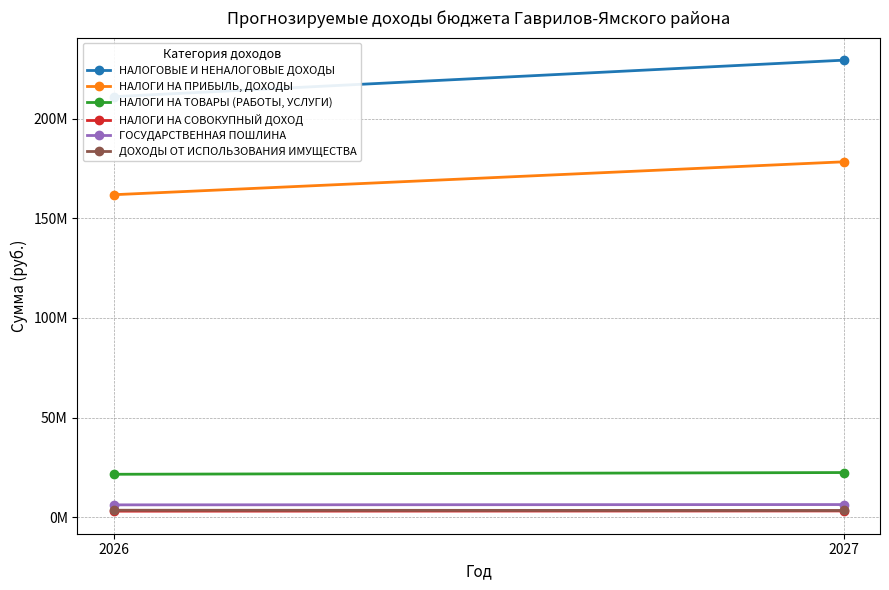

Is it true that НАЛОГИ НА СОВОКУПНЫЙ ДОХОД equals 3096200 at 2027?

True